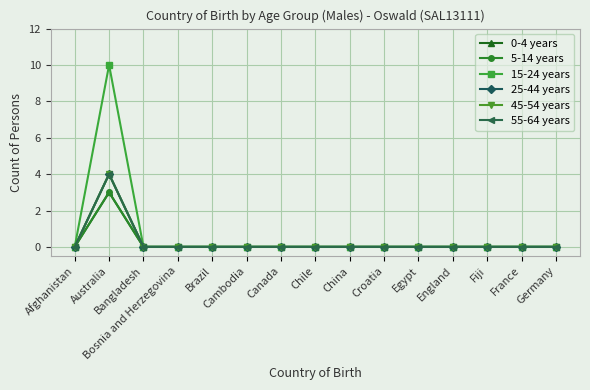

True or false: 45-54 years has more than 2 interior local peaks.

False